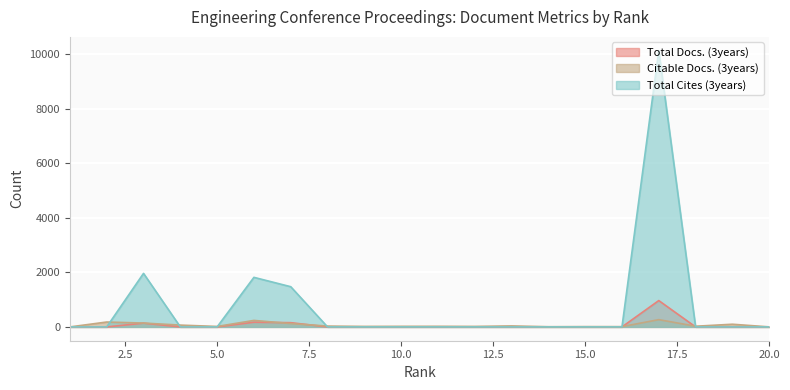

What is the maximum value for Total Cites (3years)?

10120